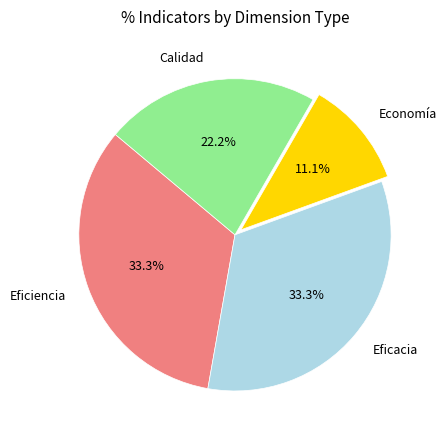

Approximately how many times larger is the value at Eficacia compared to Calidad?

1.5